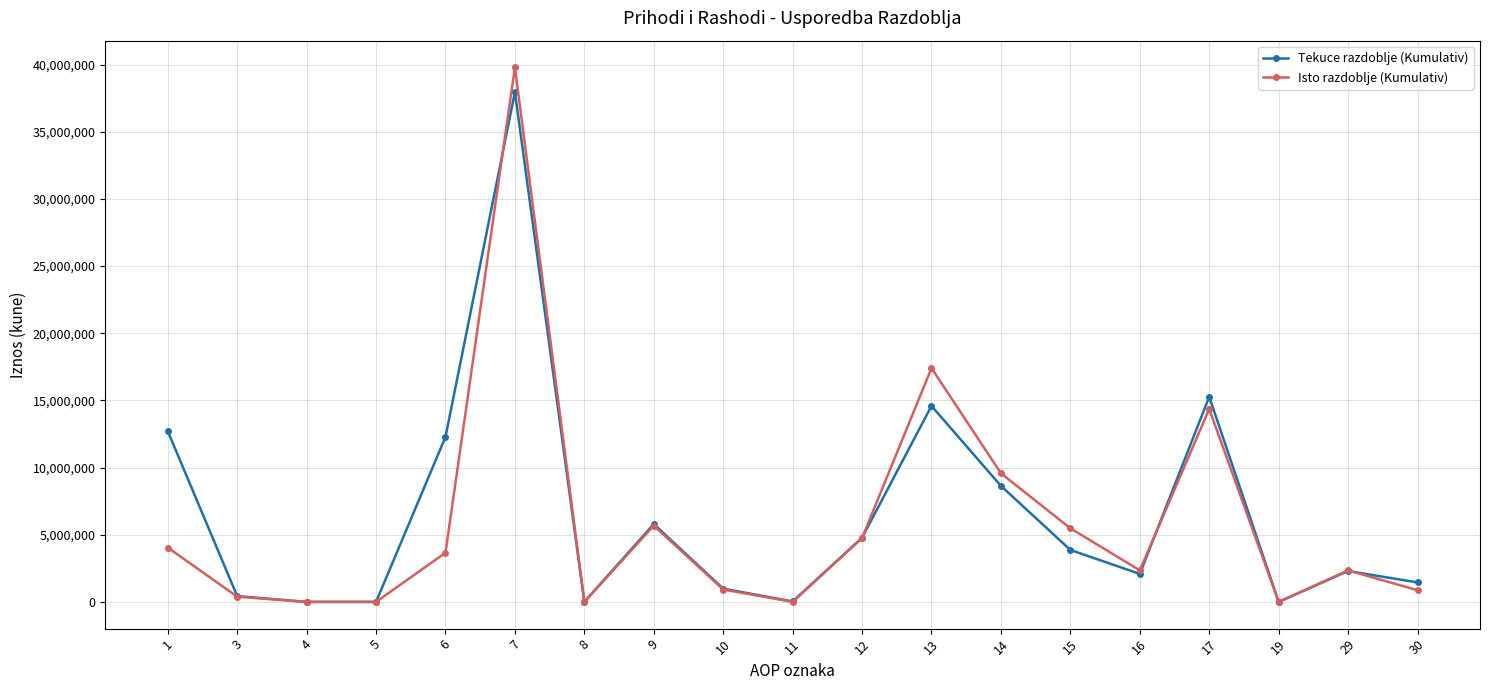

What is the average value of the Isto razdoblje (Kumulativ) series?

5875048